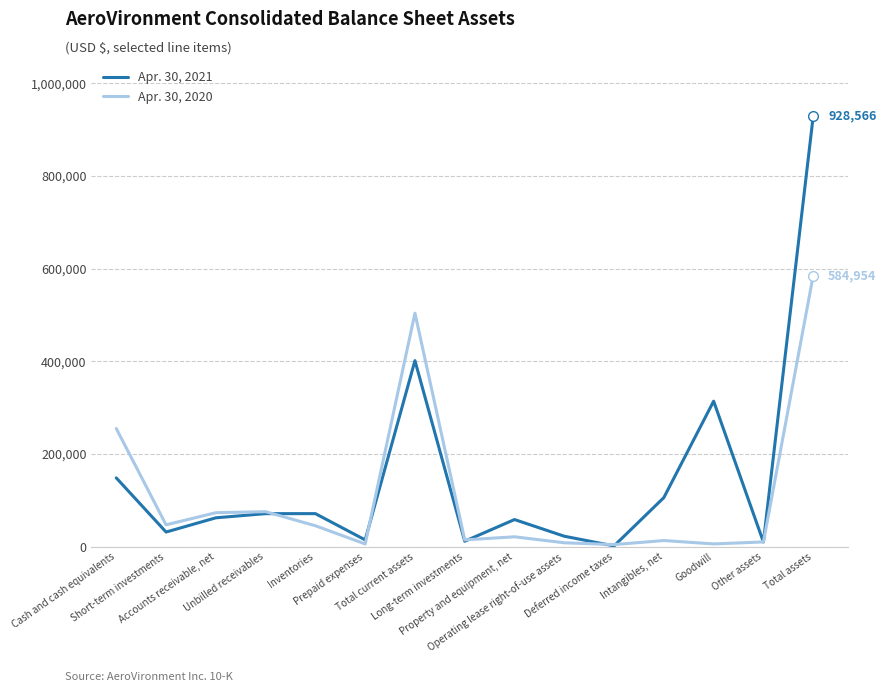

List the series in order of their overall mean, highest first.

Apr. 30, 2021, Apr. 30, 2020